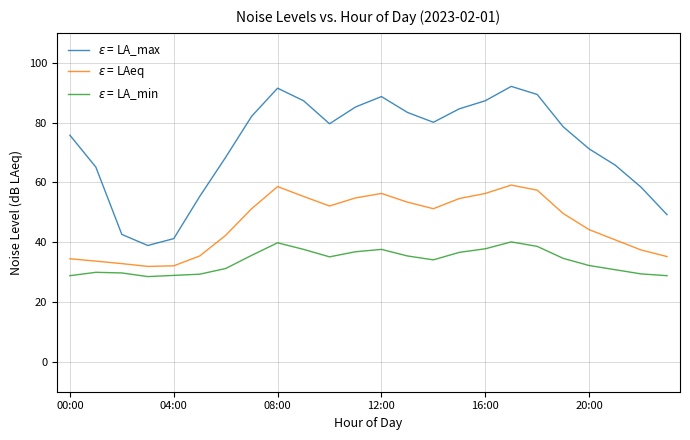

True or false: $\varepsilon$ = LAeq has more than 1 interior local peaks.

True